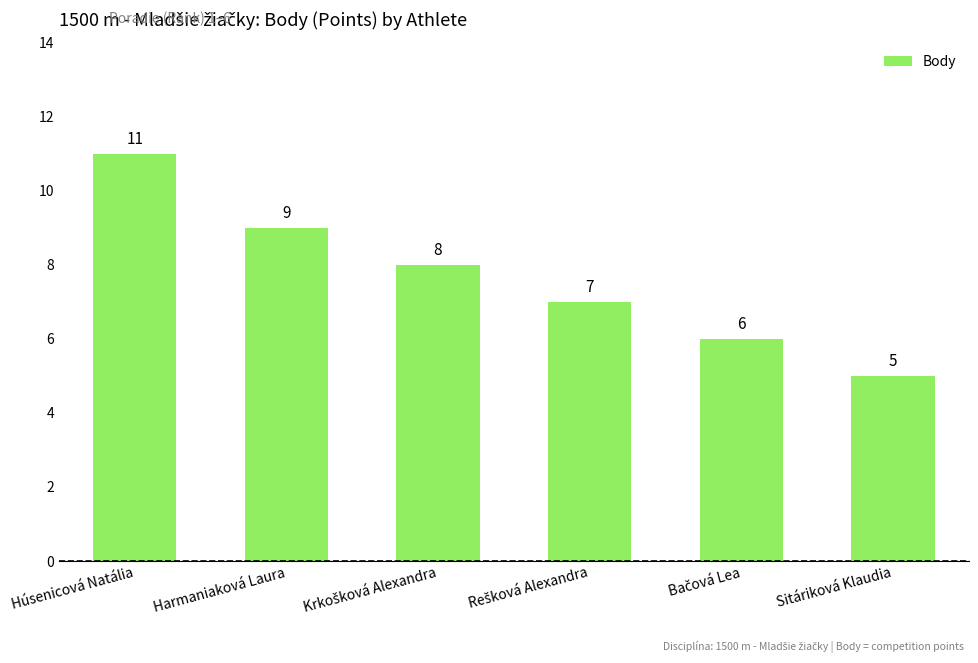

Approximately how many times larger is the value at Sitáriková Klaudia compared to Harmaniaková Laura?

0.6